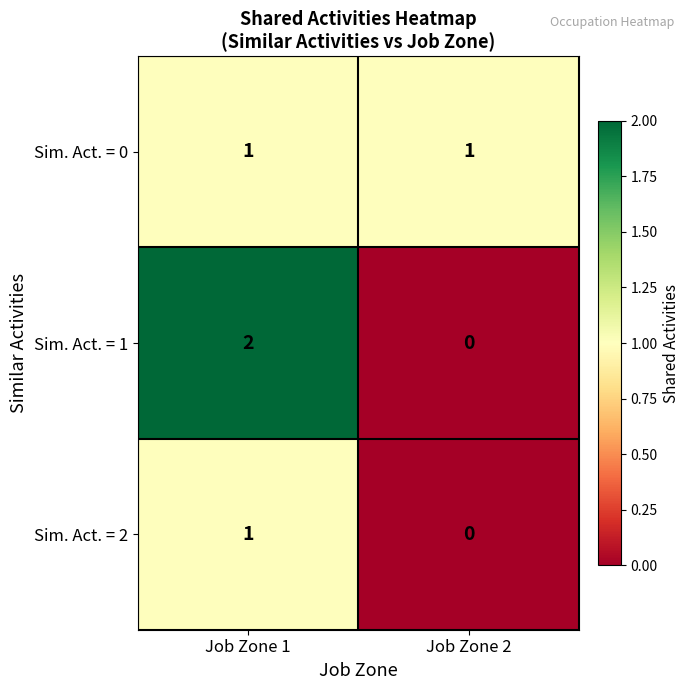

Which category has the lowest value across all series?

Job Zone 2